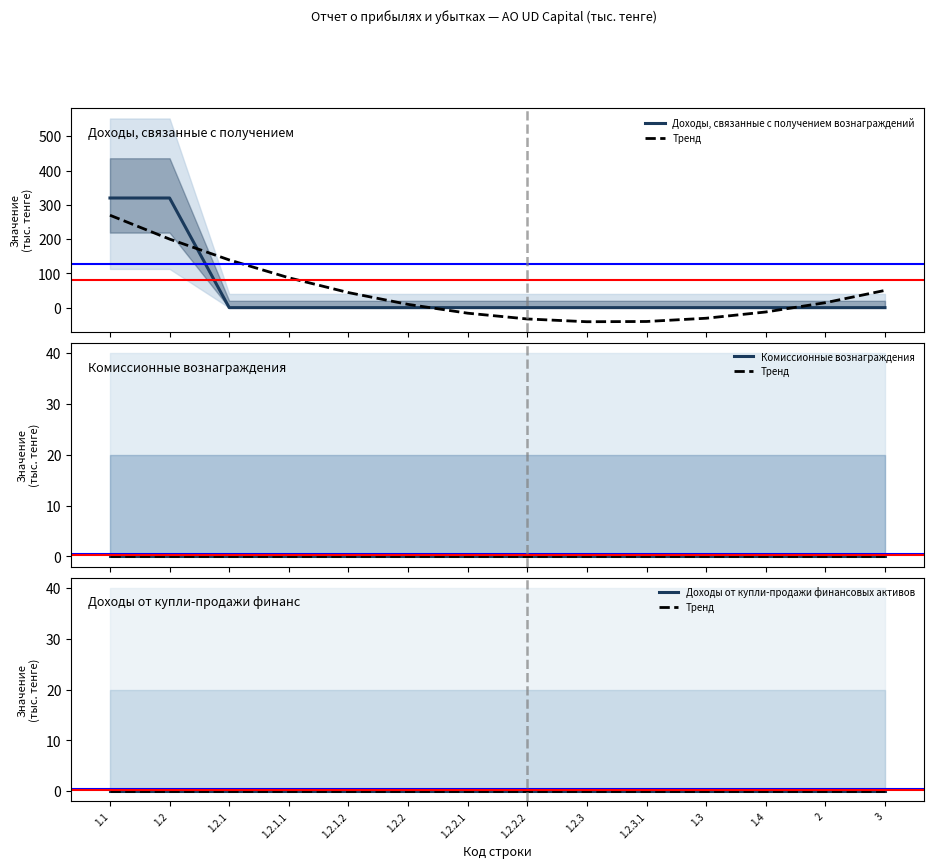

Between 1.2.2 and 1.2.2.1, which is larger?

1.2.2